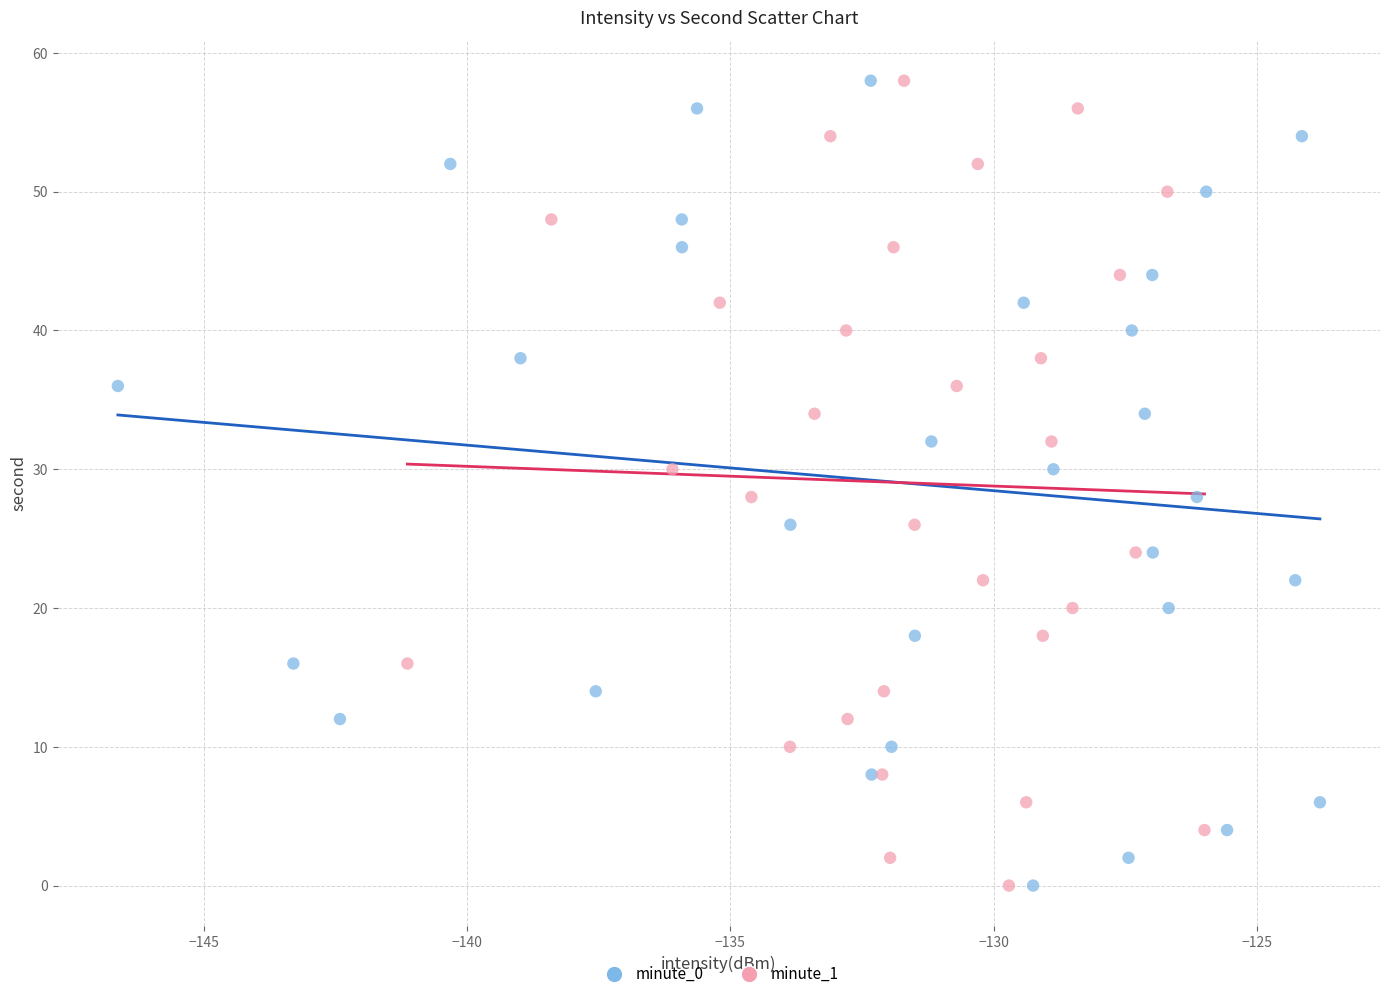

What are all the series names shown in the legend?

minute_0, minute_1